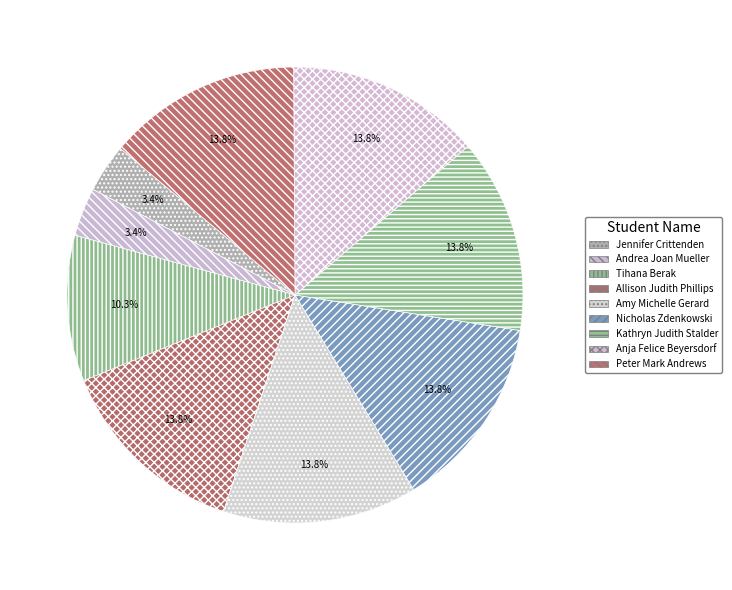

Do Tihana Berak and Jennifer Crittenden together represent more than half of the pie?

No